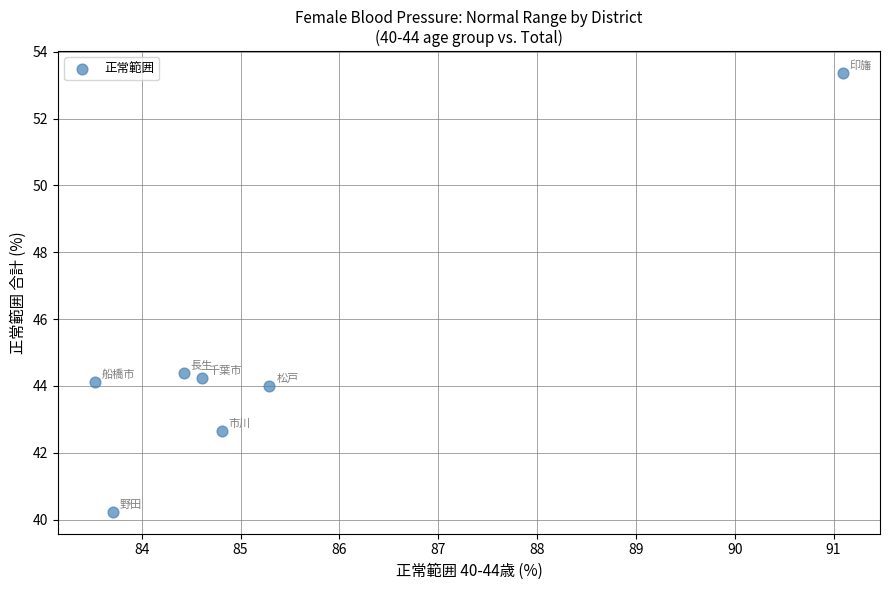

What is the average X value?

85.4